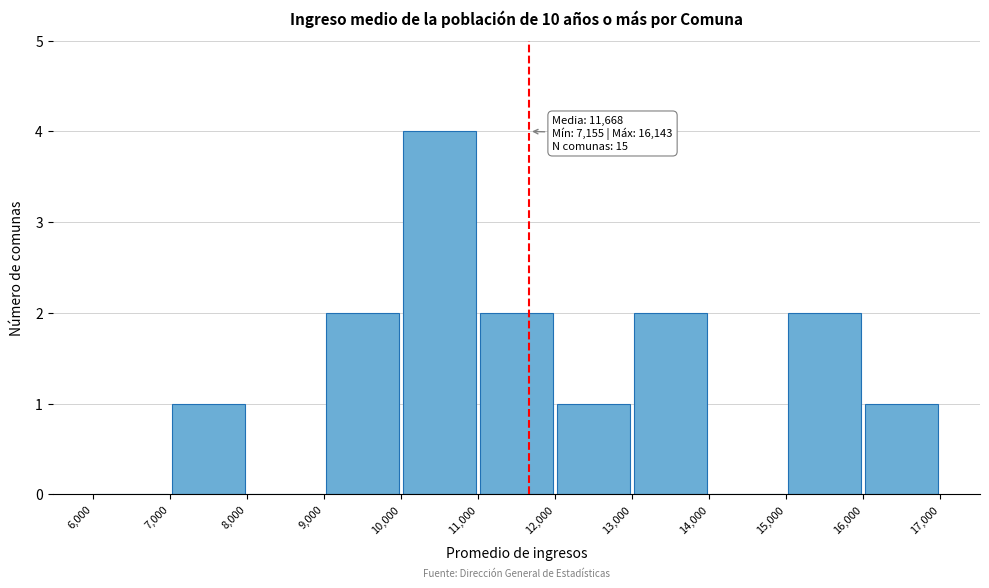

Which range on the x-axis has the tallest bar?

10,000 to 11,000